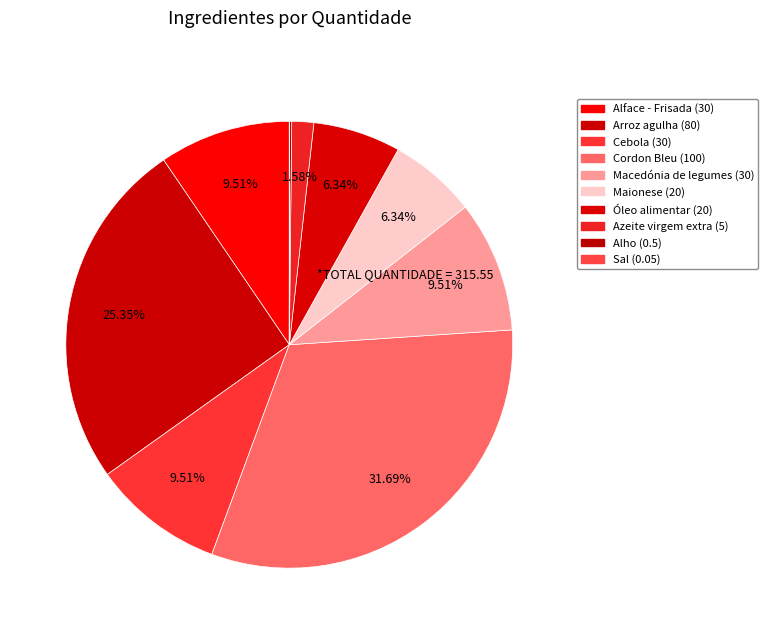

To the nearest percent, what percentage of the pie is Óleo alimentar?

6%